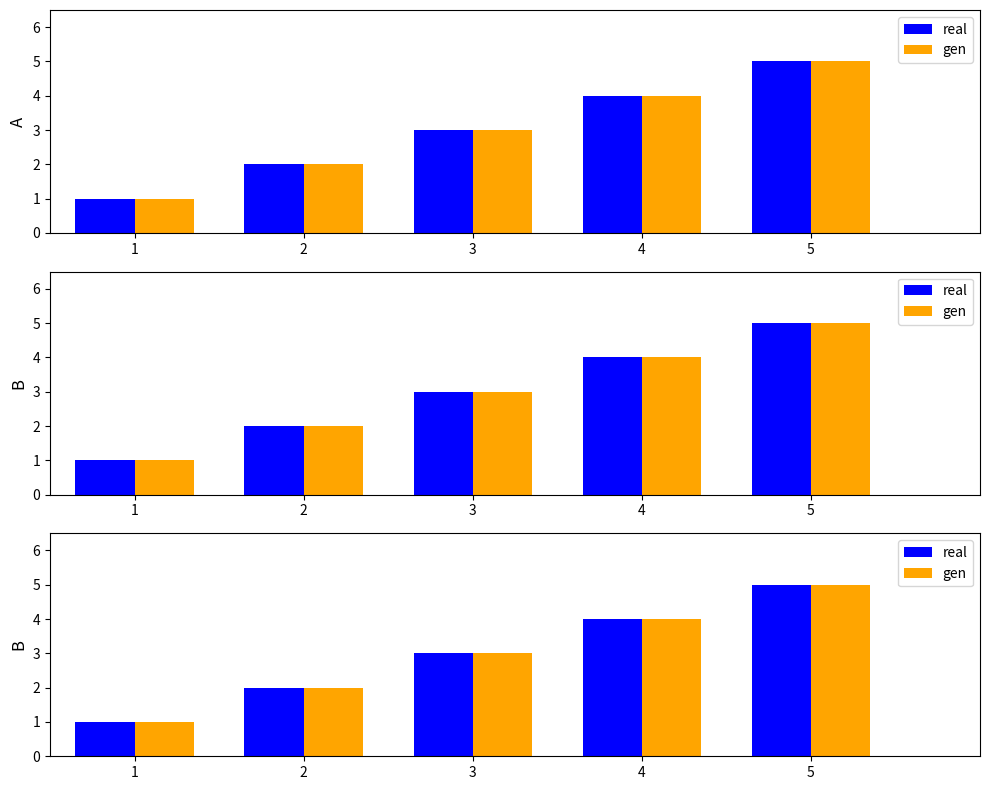

Reading right to left, what are all the values shown in this chart?

real: 5	4	3	2	1
gen: 5	4	3	2	1